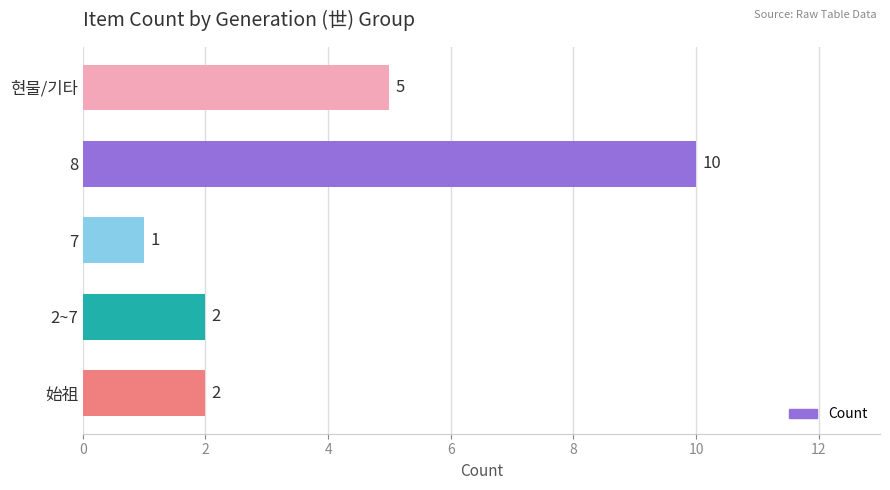

What is the greatest value displayed?

10